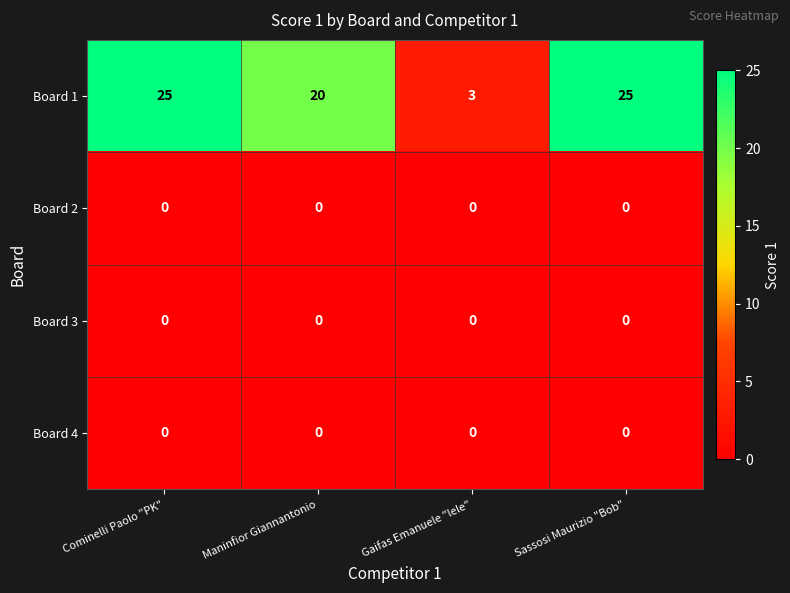

How many data points does each series have?

4